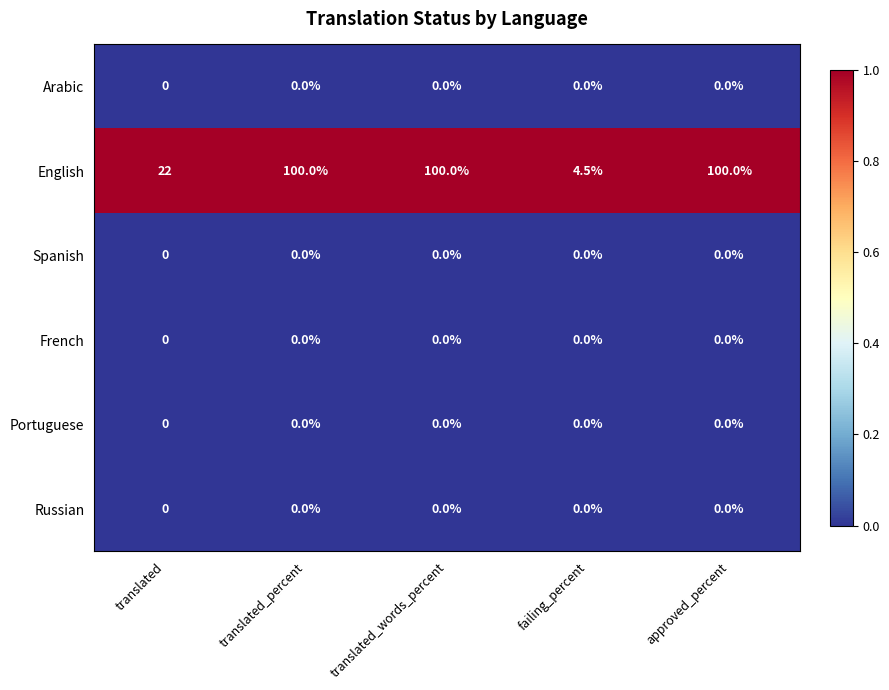

What is the sum of the English values at translated_words_percent and translated?

122.0